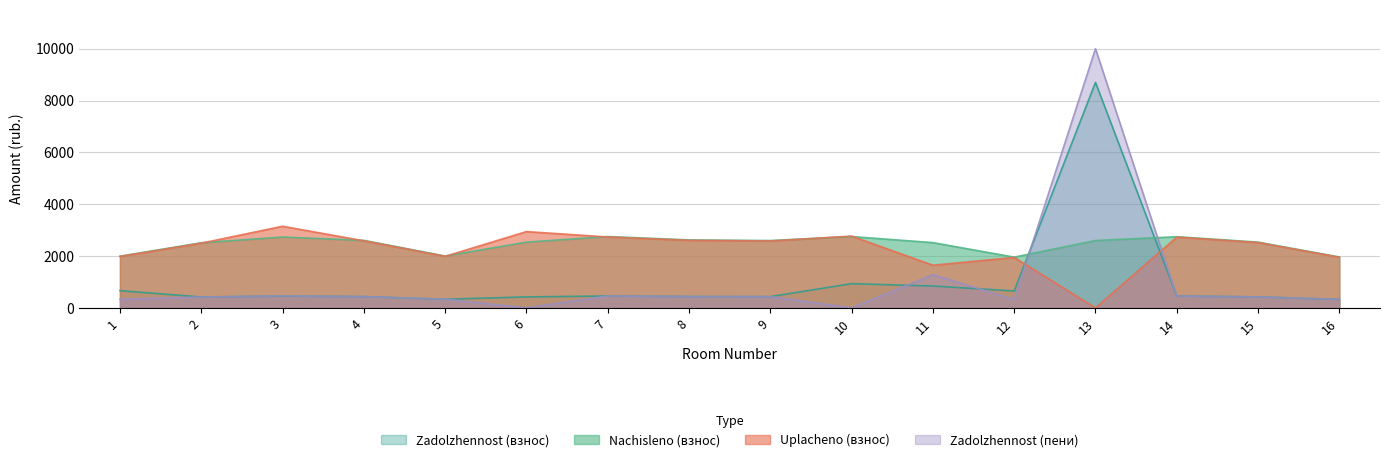

At which label does uplacheno first exceed 2581?

3